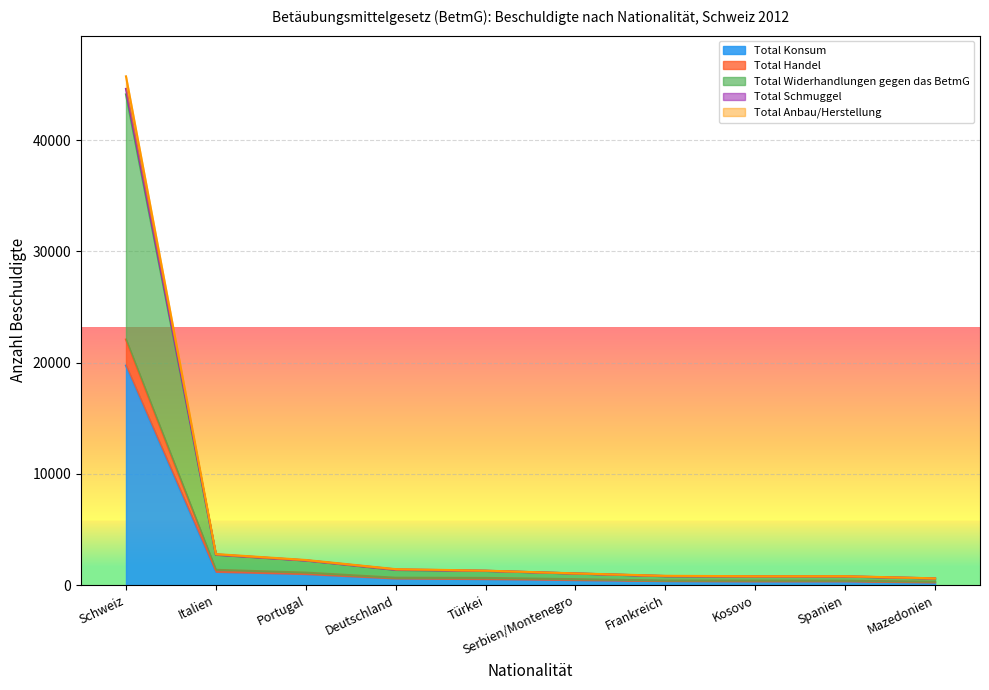

What is the label of the 1st point from the right?

Mazedonien